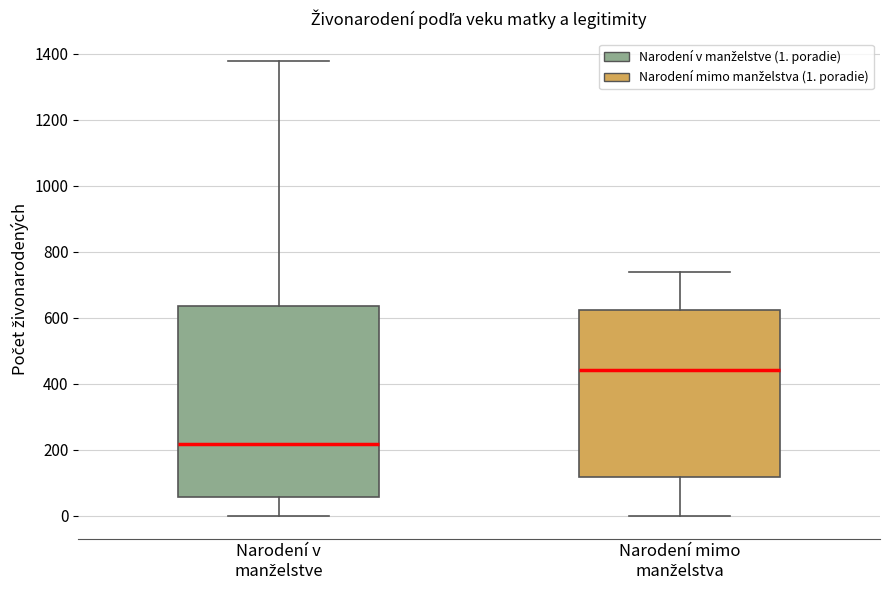

Reading left to right, transcribe this box plot: for each box, give where its median line is, the range the box spans, and where its two whiskers end, as read against the y-axis. The values are not printed on the chart, so give them approximately, as read against the axis.

Narodení v manželstve: median 220, box 60 to 640, whiskers 0 to 1380
Narodení mimo manželstva: median 440, box 120 to 620, whiskers 0 to 740